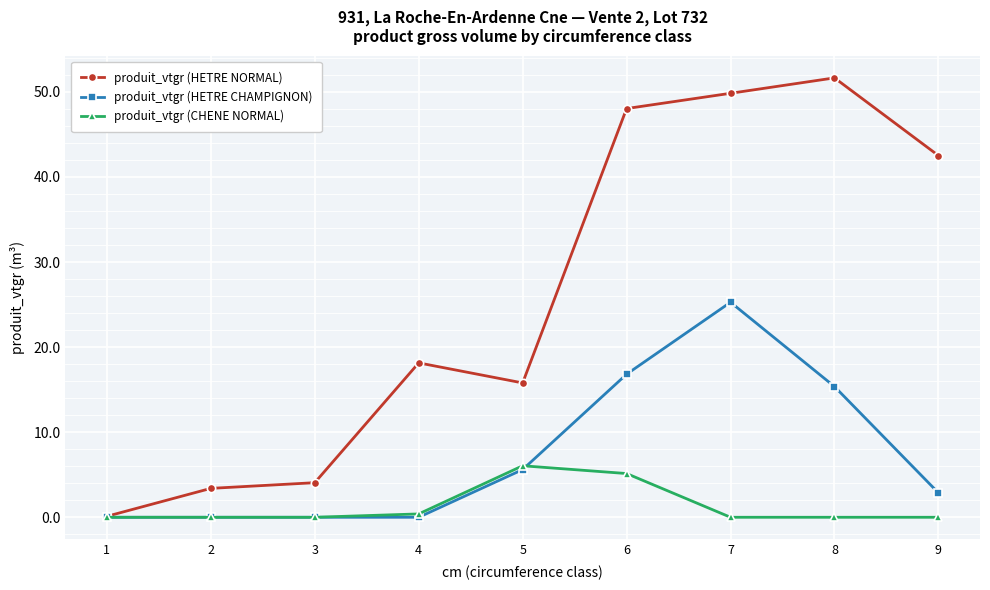

Which category has the highest value in the produit_vtgr (HETRE NORMAL) series?

8